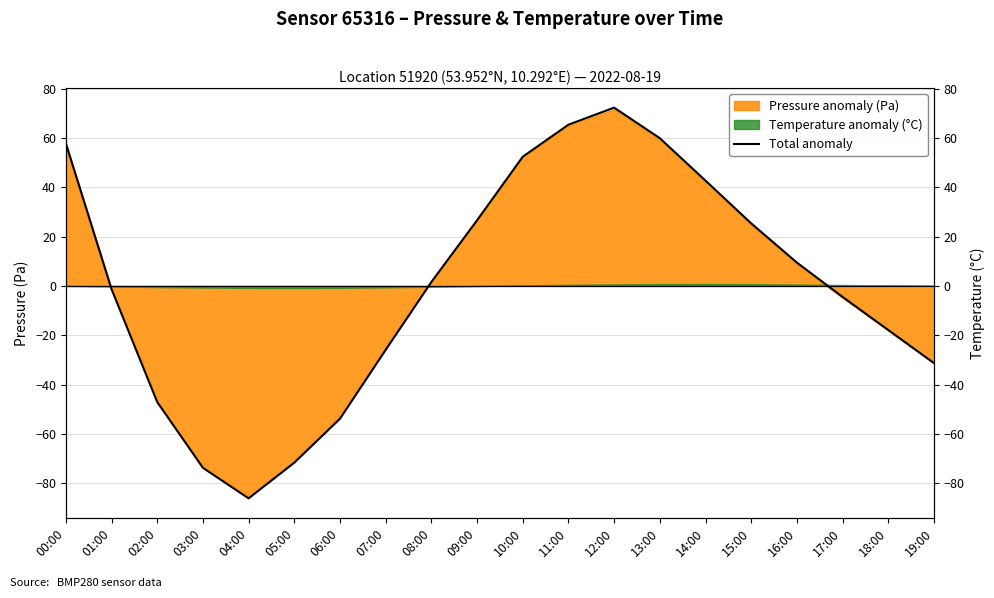

Reading left to right, extract all data points from this chart.

00:00=57.8	01:00=-1.3	02:00=-47.1	03:00=-73.7	04:00=-86.1	05:00=-71.7	06:00=-53.8	07:00=-25.9	08:00=1.6	09:00=26.6	10:00=52.4	11:00=65.4	12:00=72.3	13:00=59.9	14:00=42.7	15:00=25.3	16:00=9.5	17:00=-4.5	18:00=-17.9	19:00=-31.3